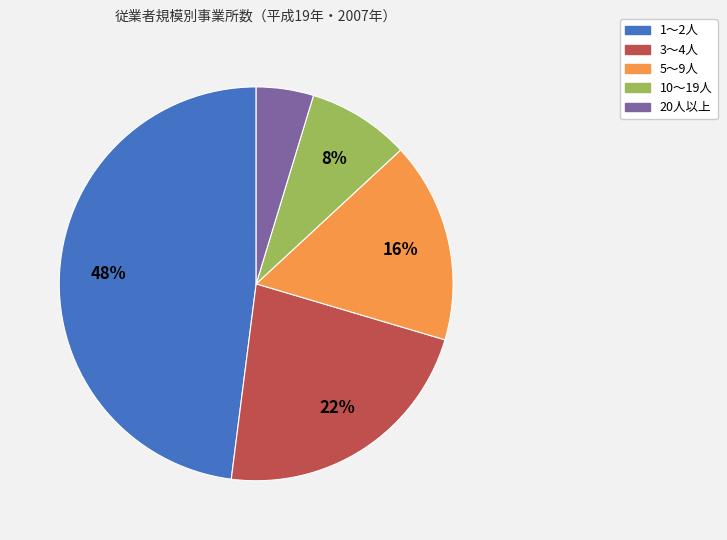

Which has a higher value, 20人以上 or 3～4人?

3～4人